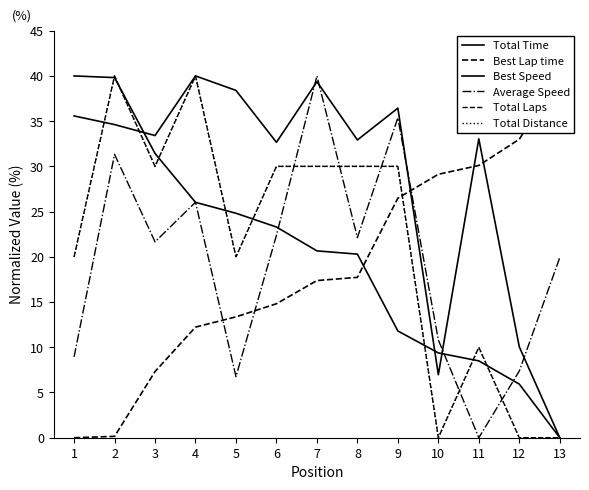

How many data points does each series have?

13